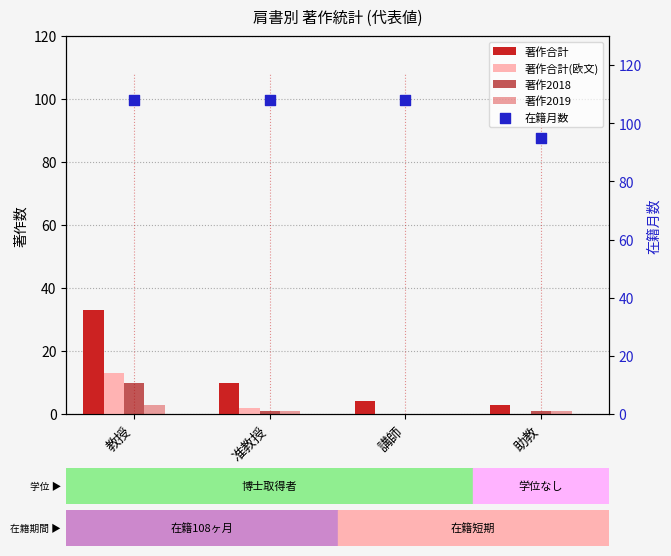

At how many categories does at least one series exceed 53?

4